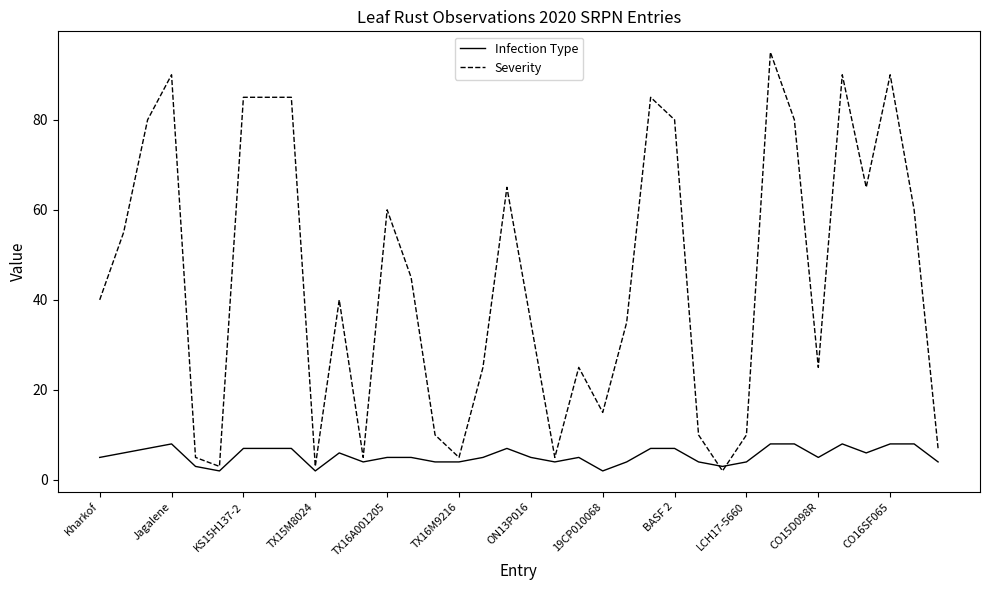

Which series has the widest spread of values?

Severity